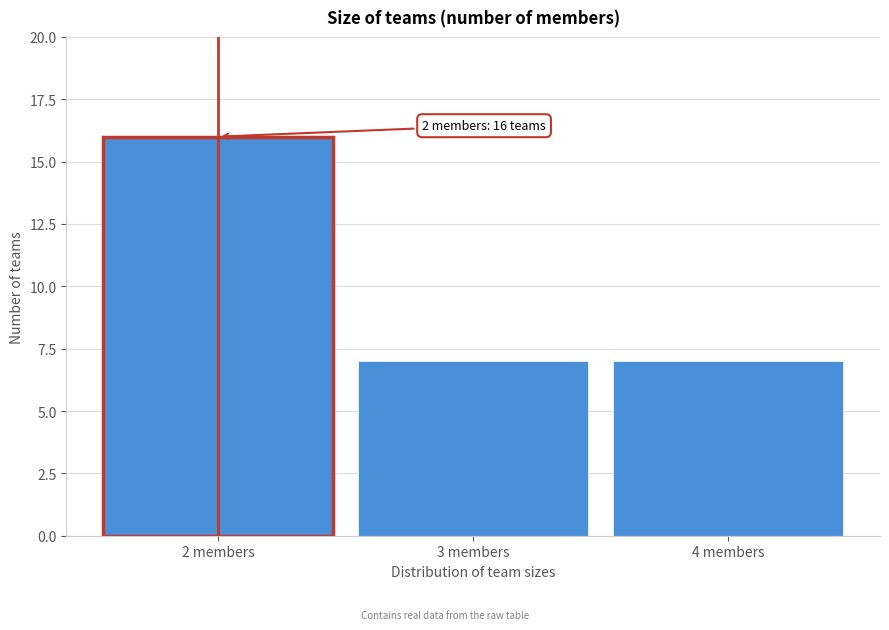

Over which range of the x-axis is the bar tallest?

1.5 to 2.5